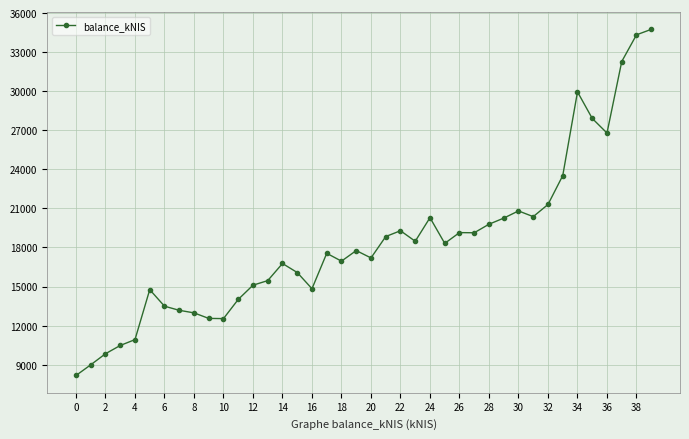

What is the smallest value displayed?

8170.8